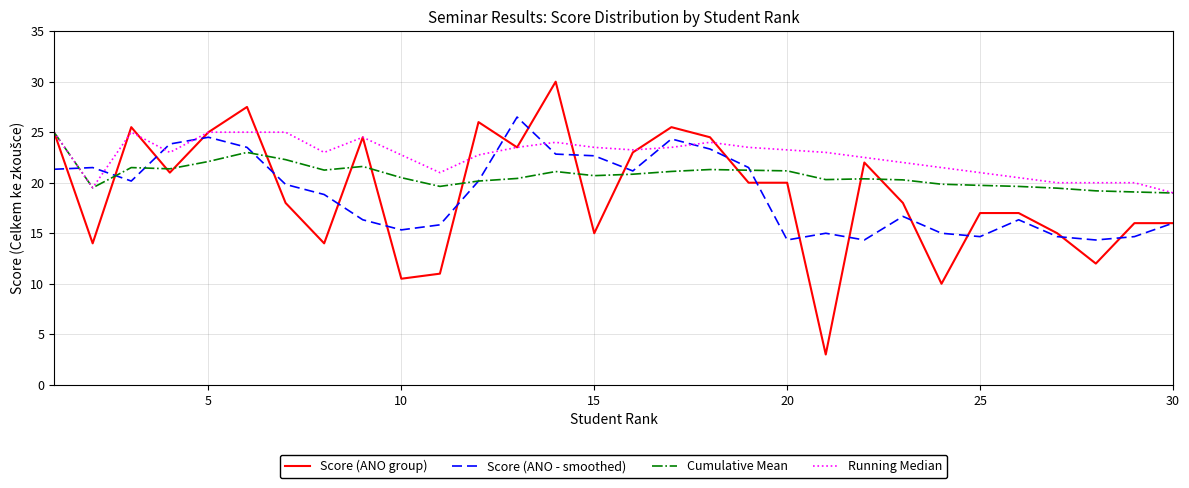

What is the difference between the second highest and second lowest values in the Score (ANO - smoothed) series?

10.2